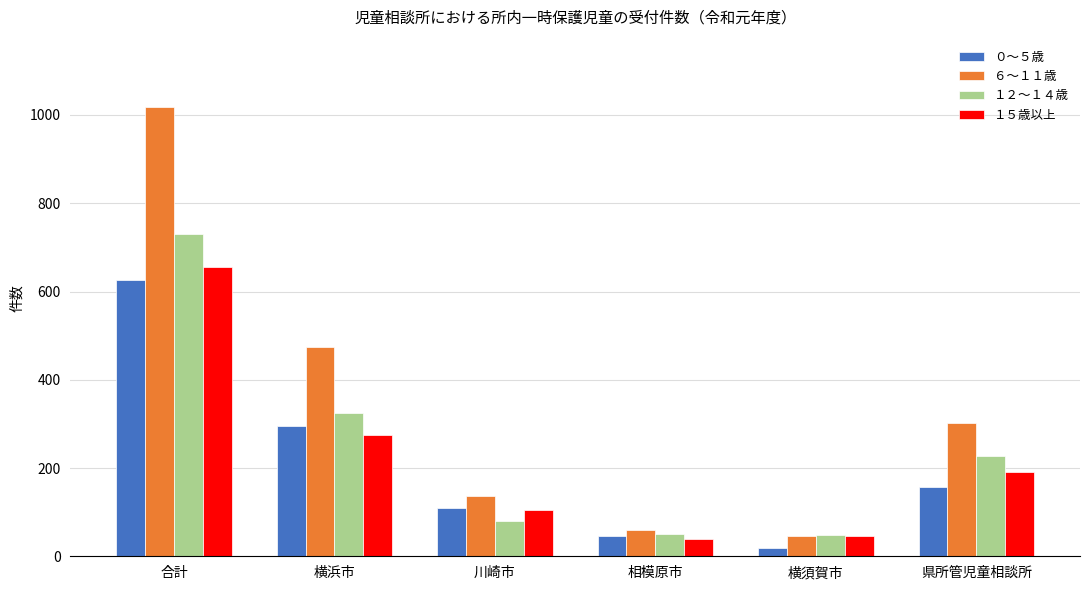

What is the difference between the highest and lowest values at 川崎市?

56